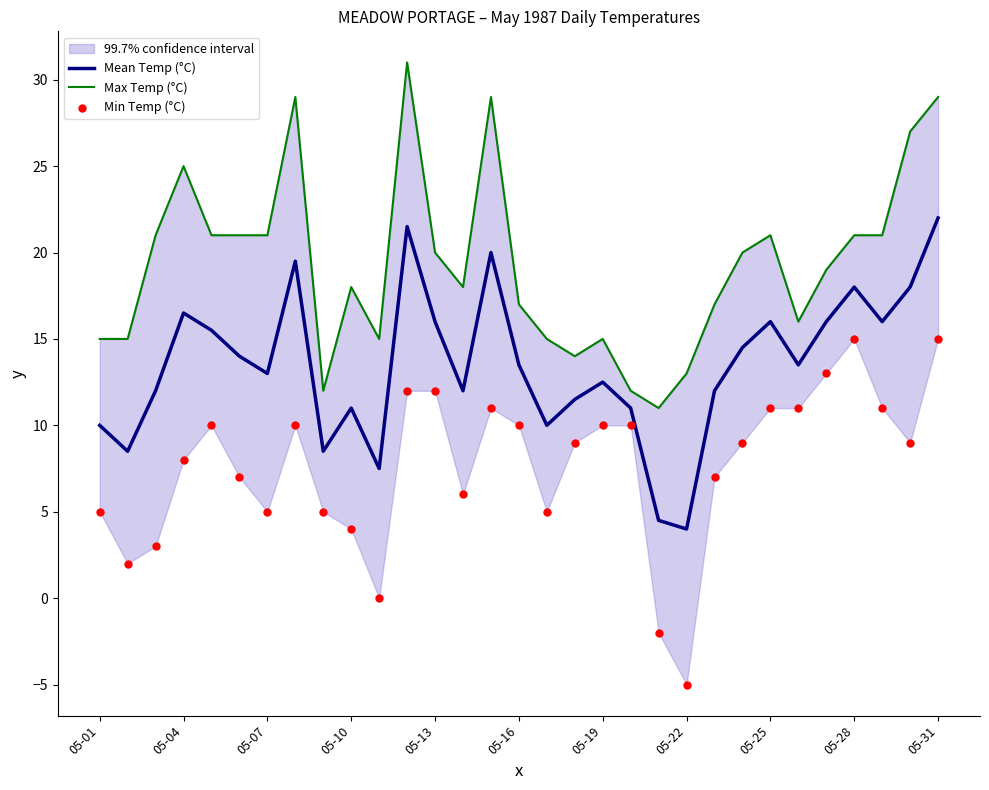

At how many categories does at least one series exceed 30?

1